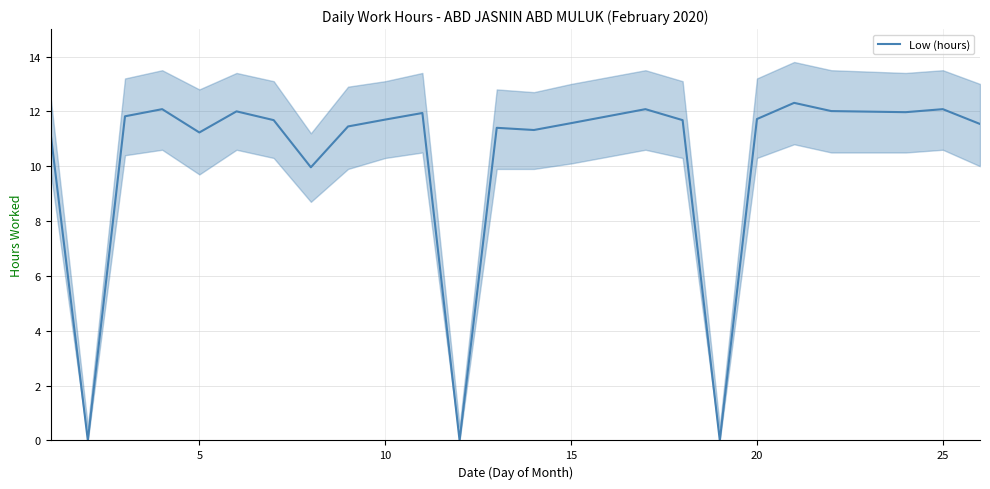

True or false: Low (hours) has a value of 4.4 at 15.

False